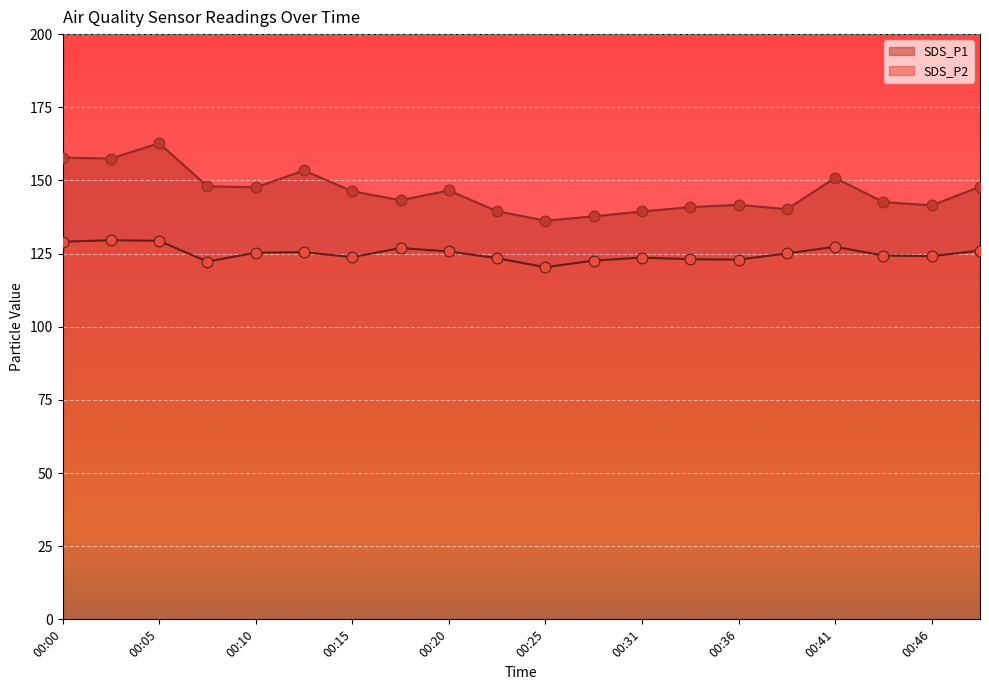

At which category is the sum across all series the highest?

00:05